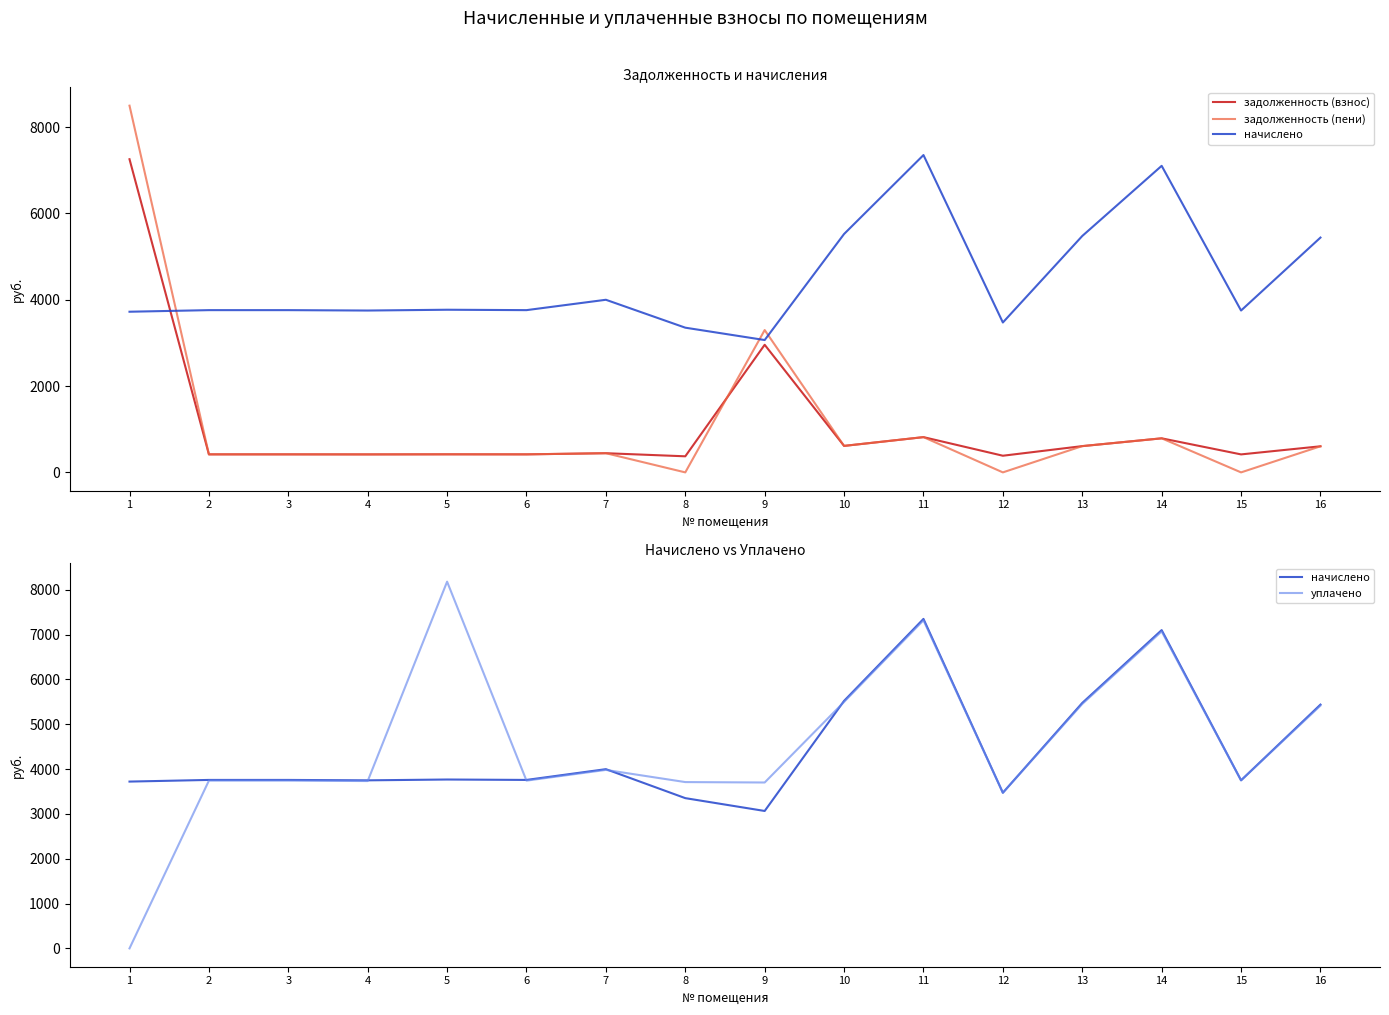

Rank the categories by задолженность (пени) value from lowest to highest.

8, 12, 15, 4, 2, 3, 6, 5, 7, 16, 13, 10, 14, 11, 9, 1